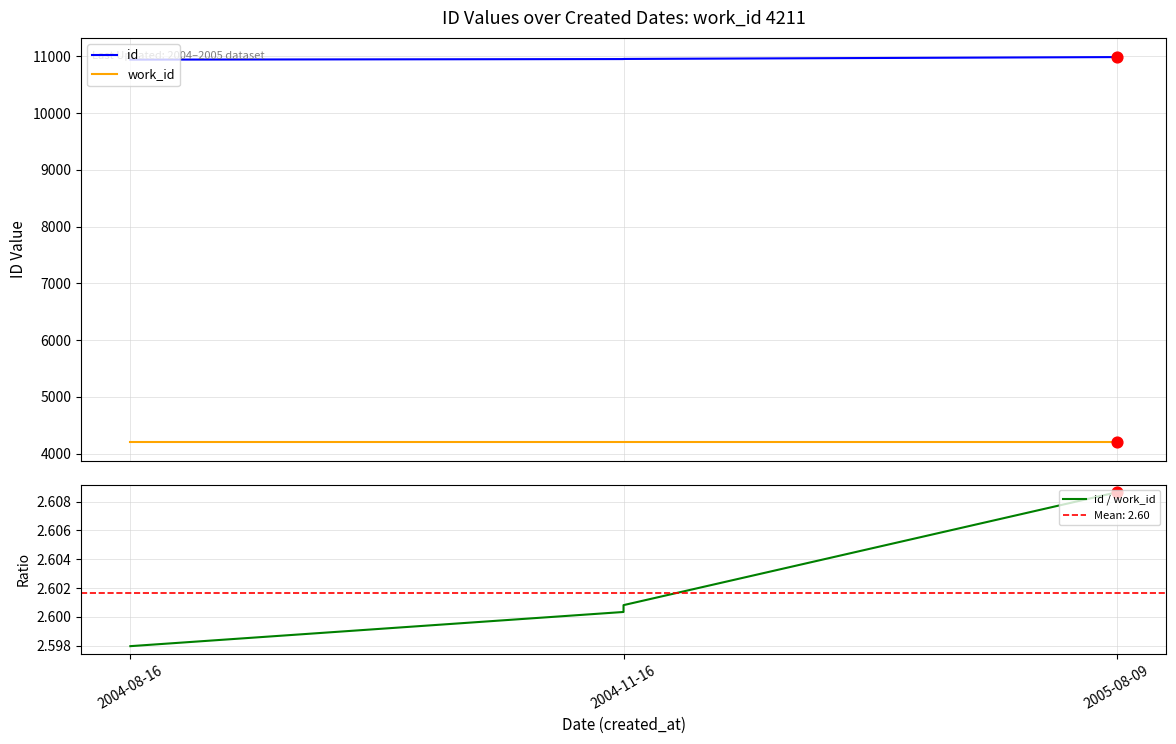

Which series has the largest total across all categories?

id